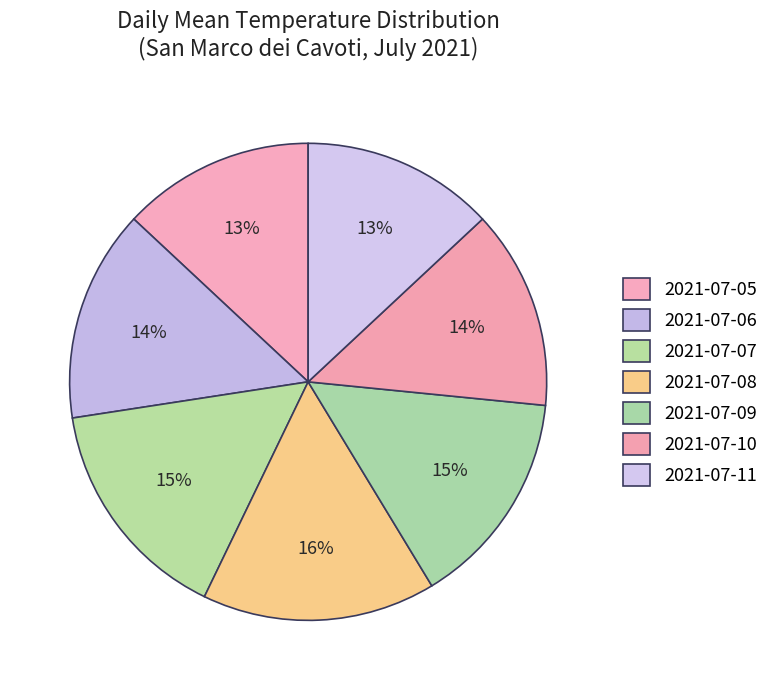

Count the number of slices in the pie.

7